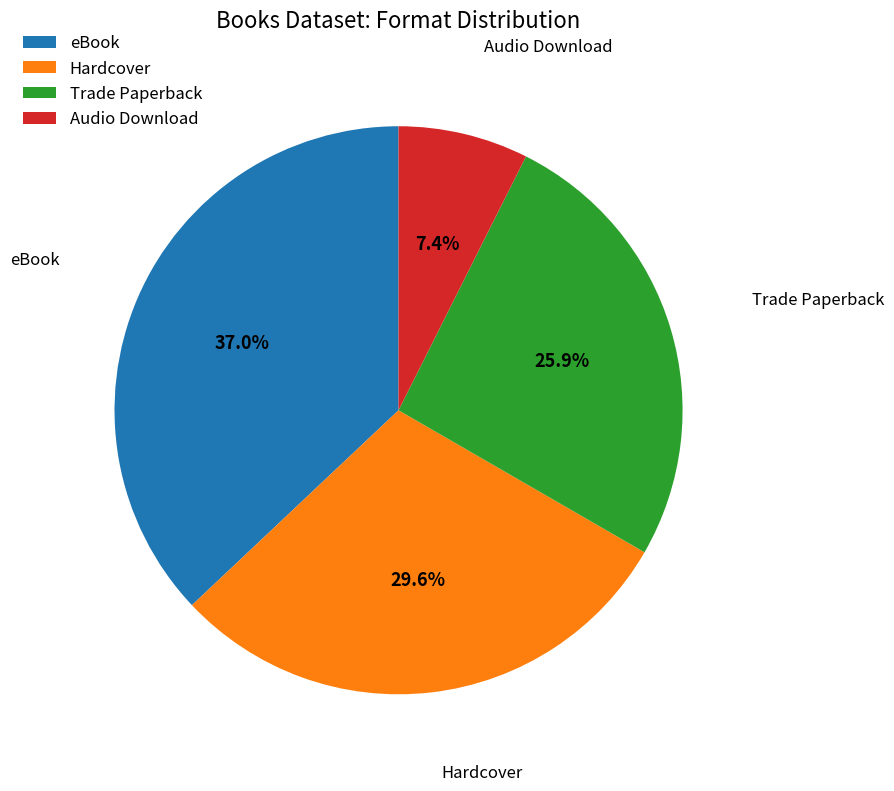

Between Audio Download and Trade Paperback, which is larger?

Trade Paperback